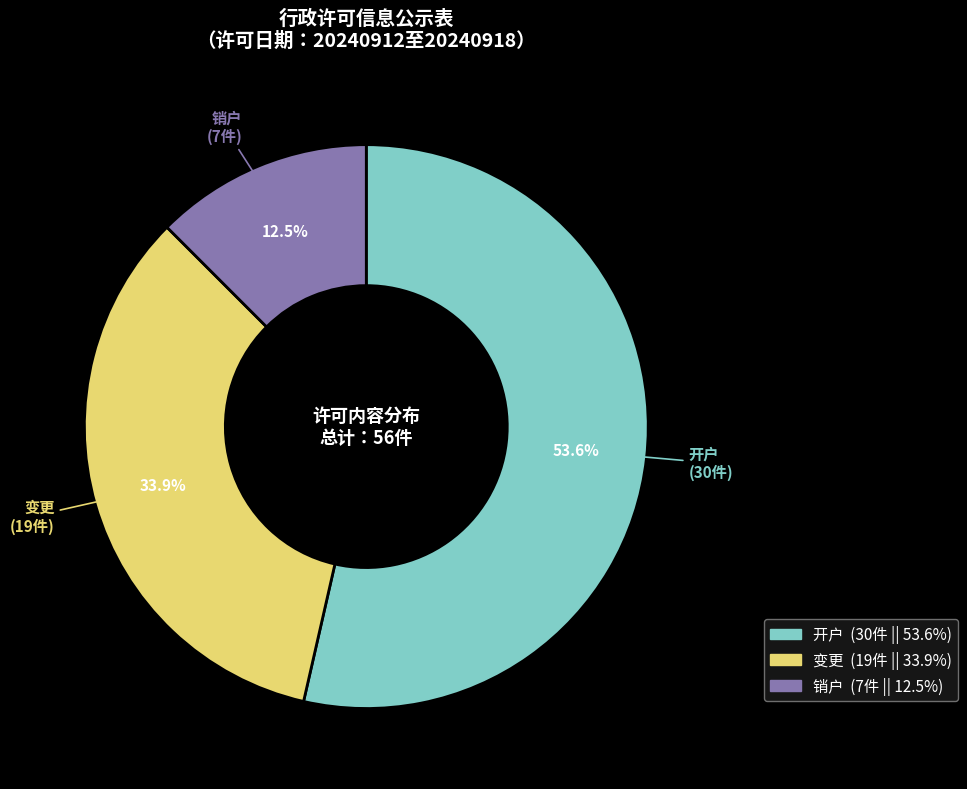

Does any single category account for the majority?

Yes